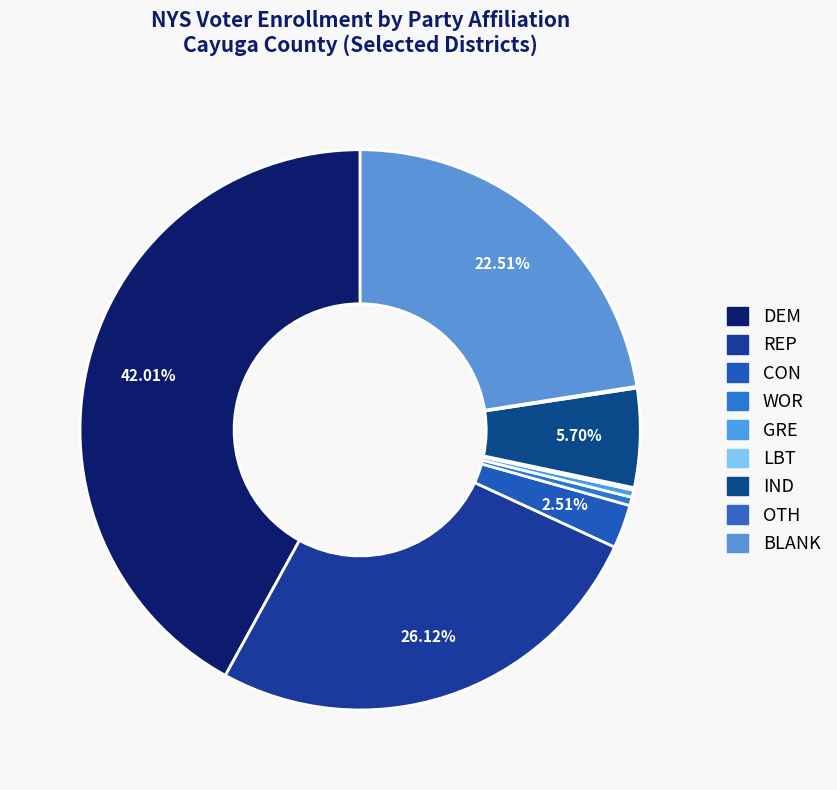

What portion of the pie excludes WOR?

99.5%